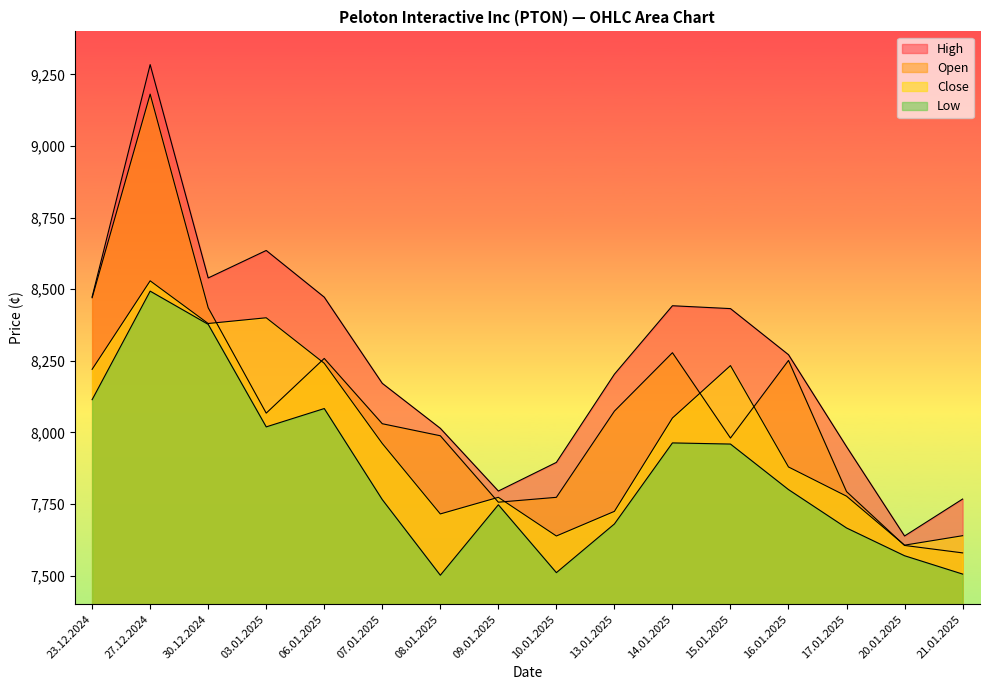

True or false: High has a value of 5652 at 15.01.2025.

False